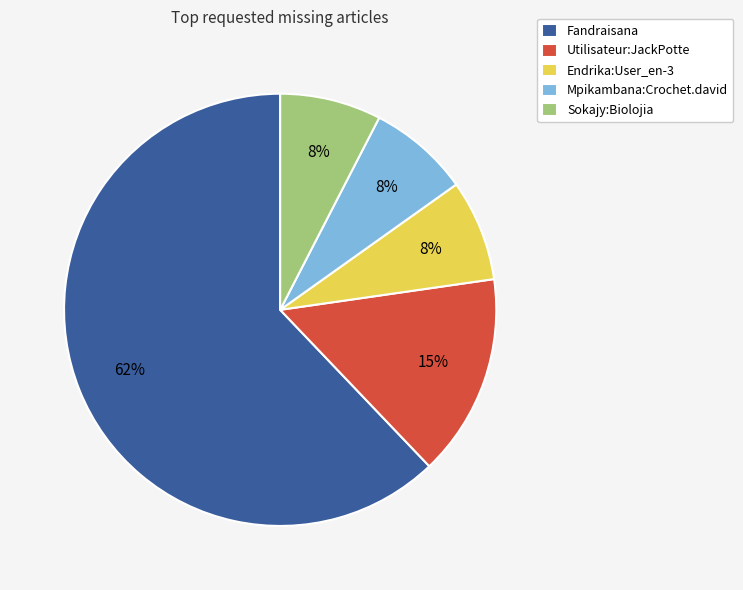

How many segments does this pie chart have?

5